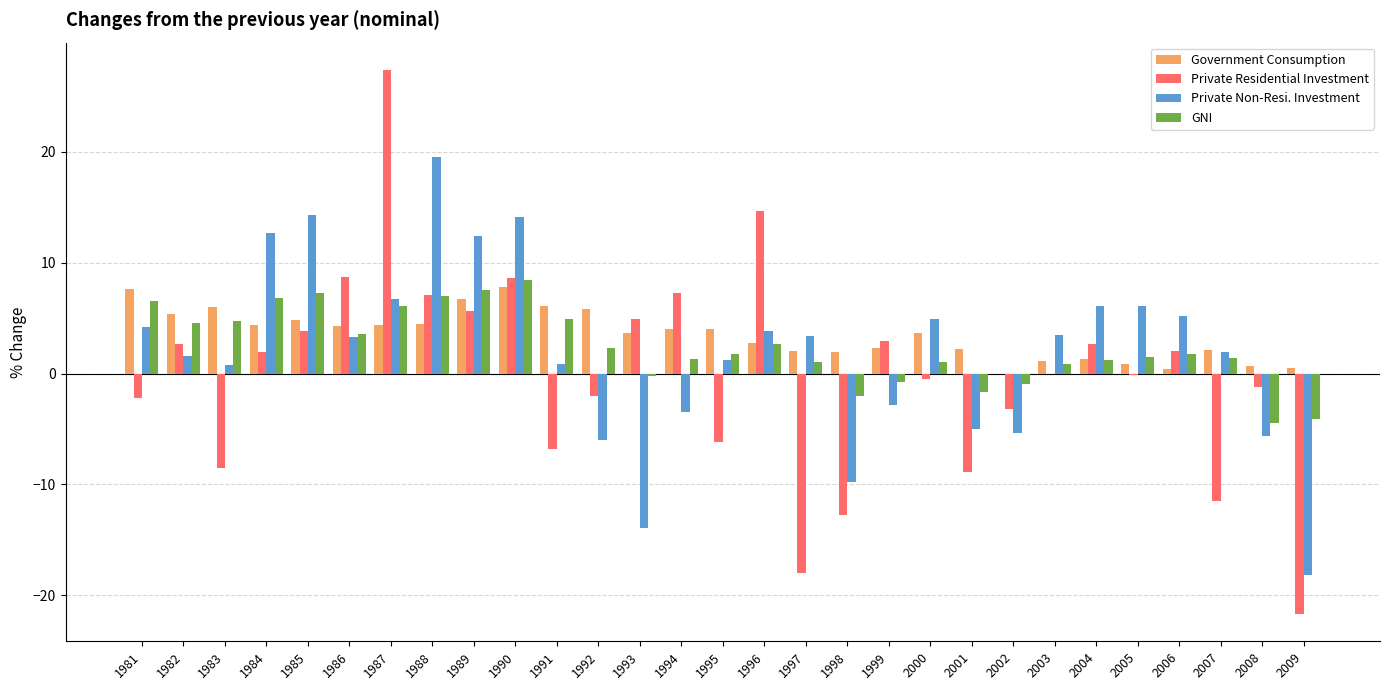

The value of Government Consumption at 2004 is 1.3. True or false?

True